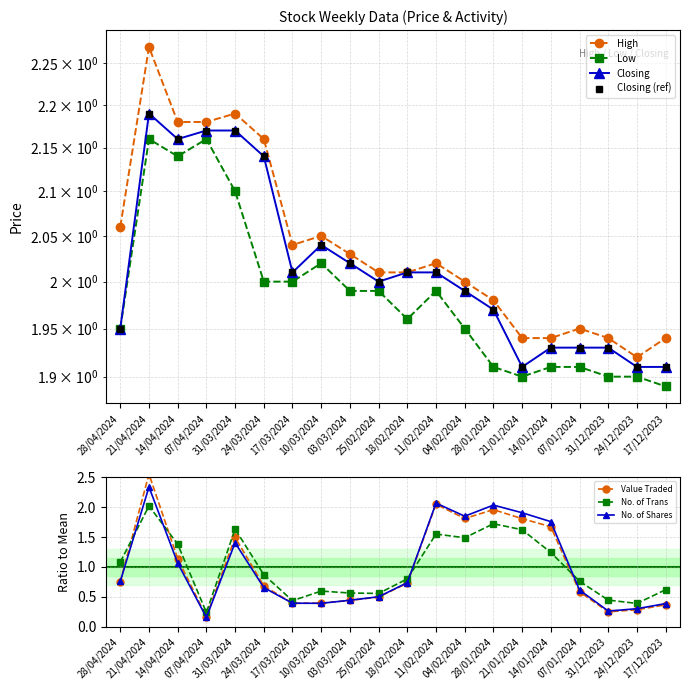

What position from the left is 21/04/2024?

2